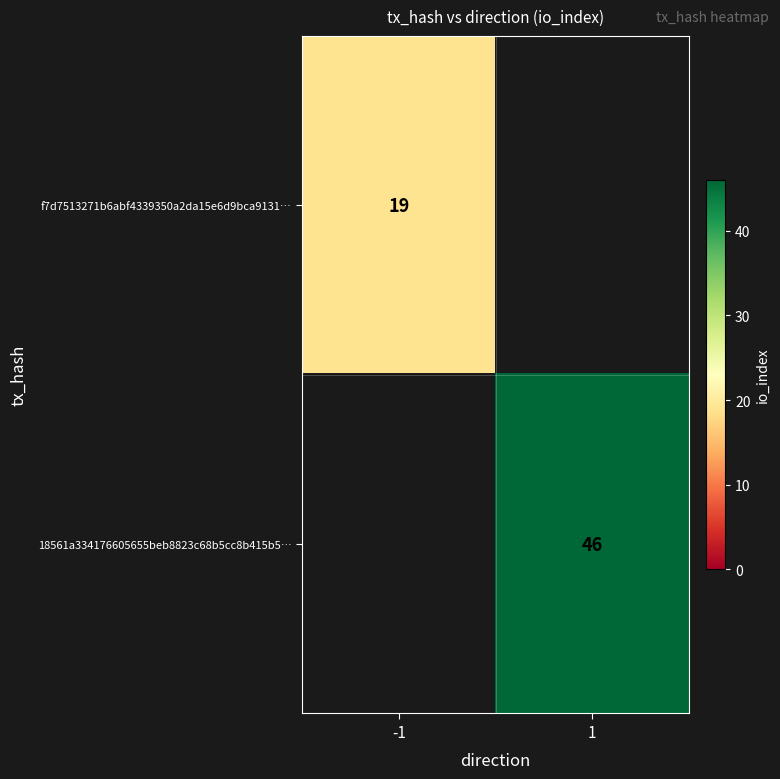

Is it true that 18561a334176605655beb8823c68b5cc8b415b5… equals 22 at 1?

False